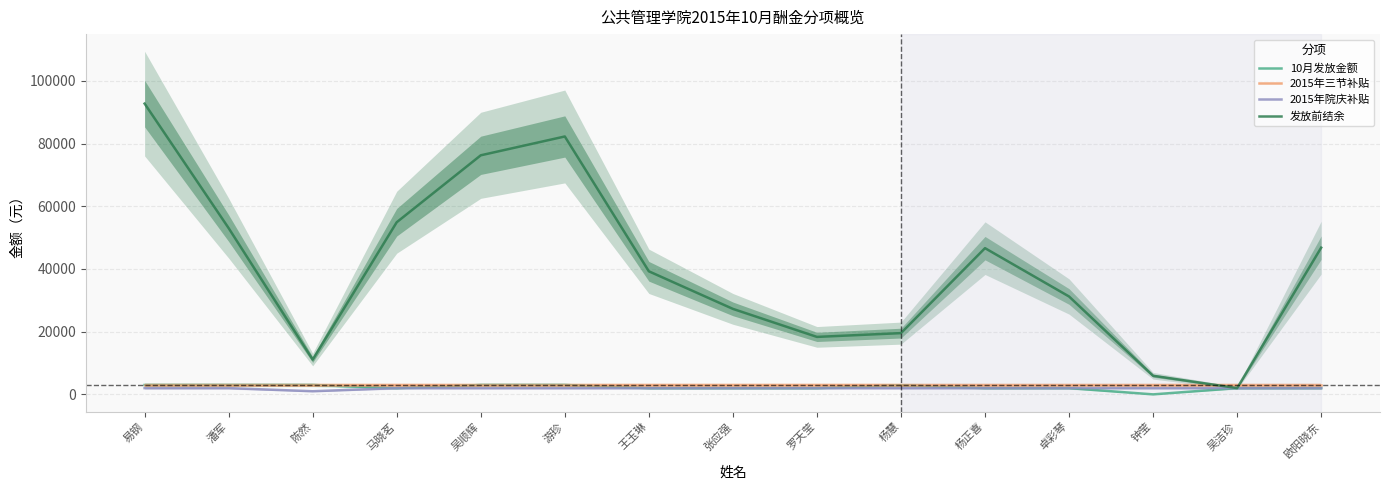

What is the average value of the 10月发放金额 series?

2260